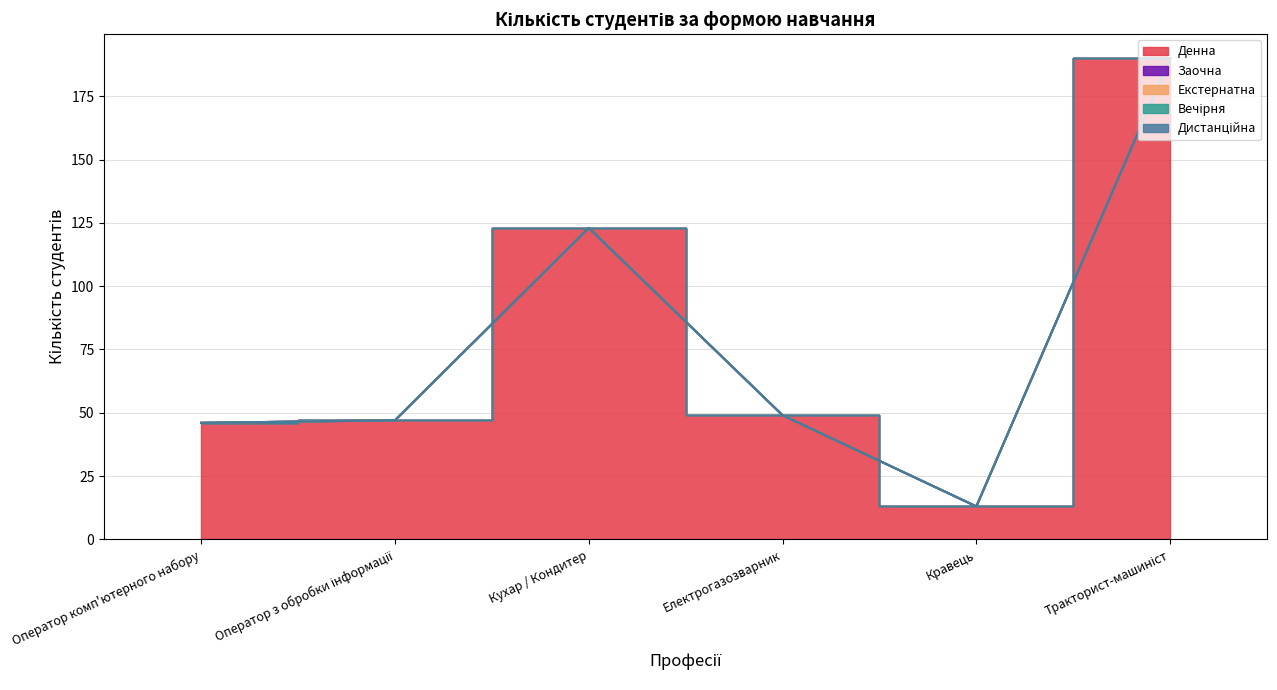

How many categories are shown in the chart?

6